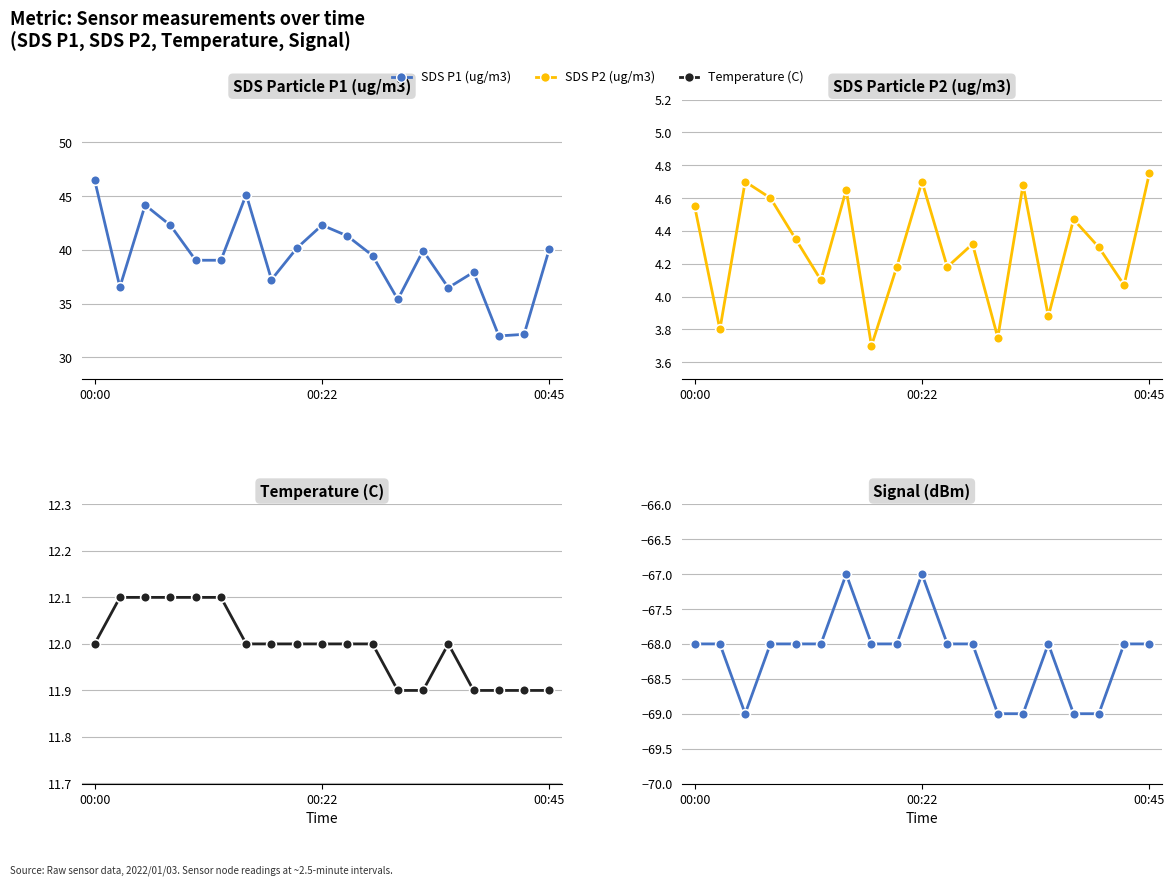

What is the difference between the Signal (dBm) values at 15 and 11?

1.0